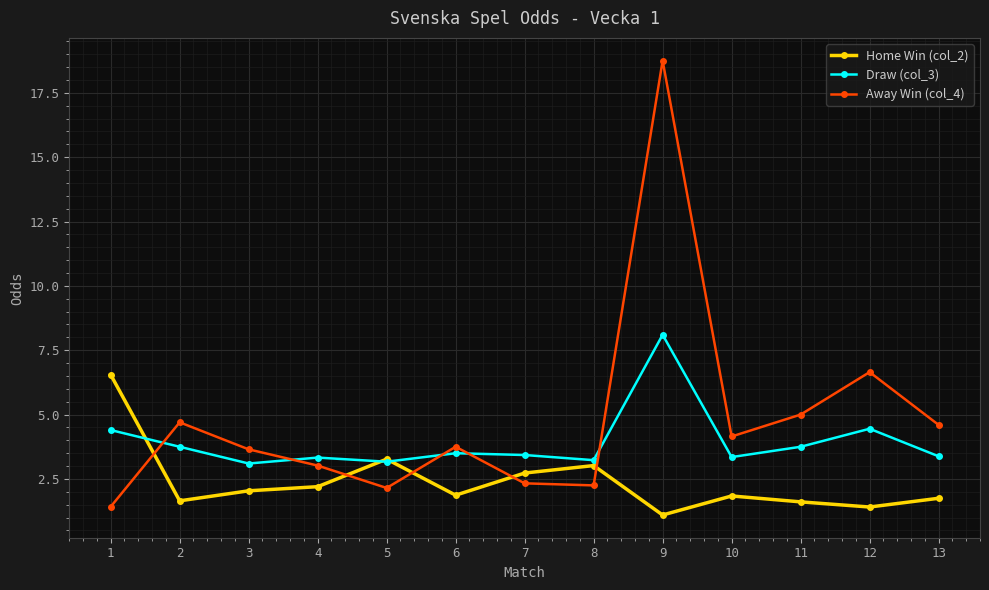

Which series has the largest total across all categories?

Away Win (col_4)